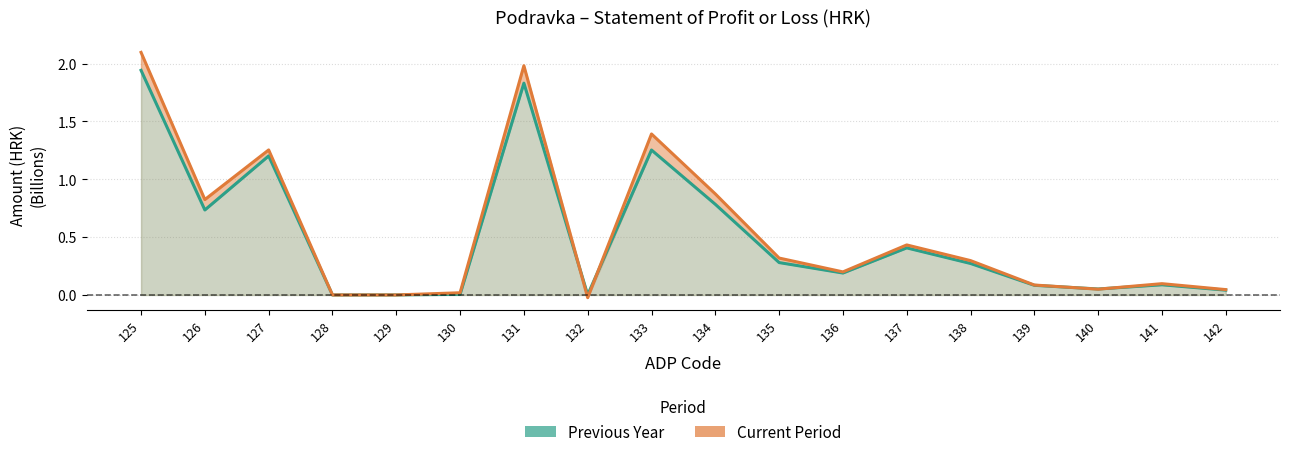

Where does the Current Period series first go above 0?

125